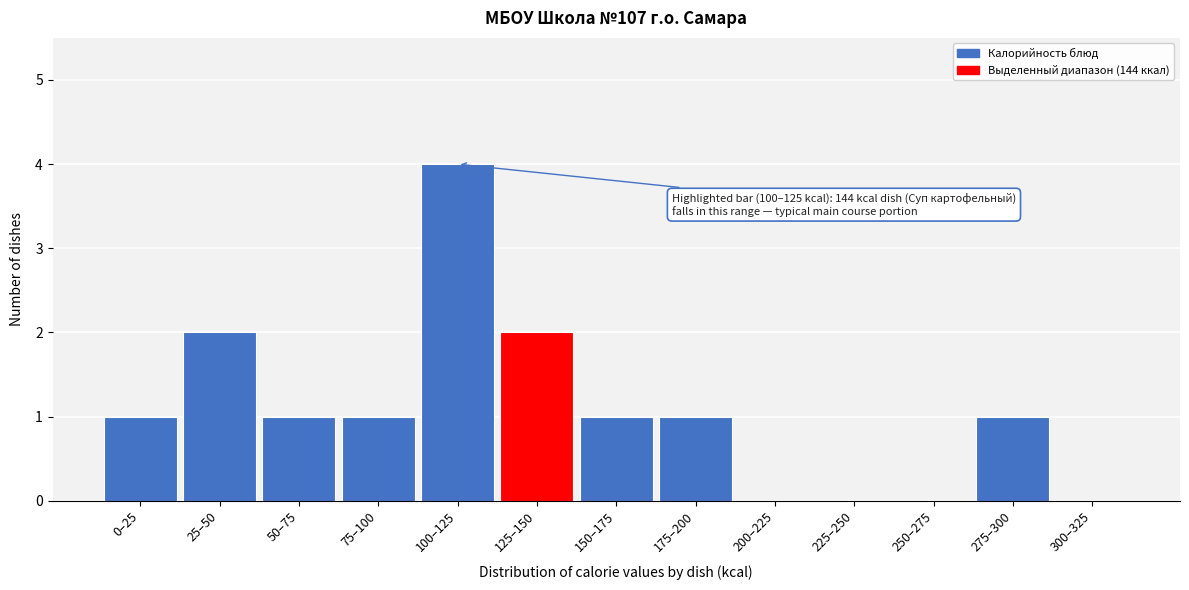

Reading left to right, extract all data points from this chart.

0–25=1	25–50=2	50–75=1	75–100=1	100–125=4	125–150=2	150–175=1	175–200=1	200–225=0	225–250=0	250–275=0	275–300=1	300–325=0